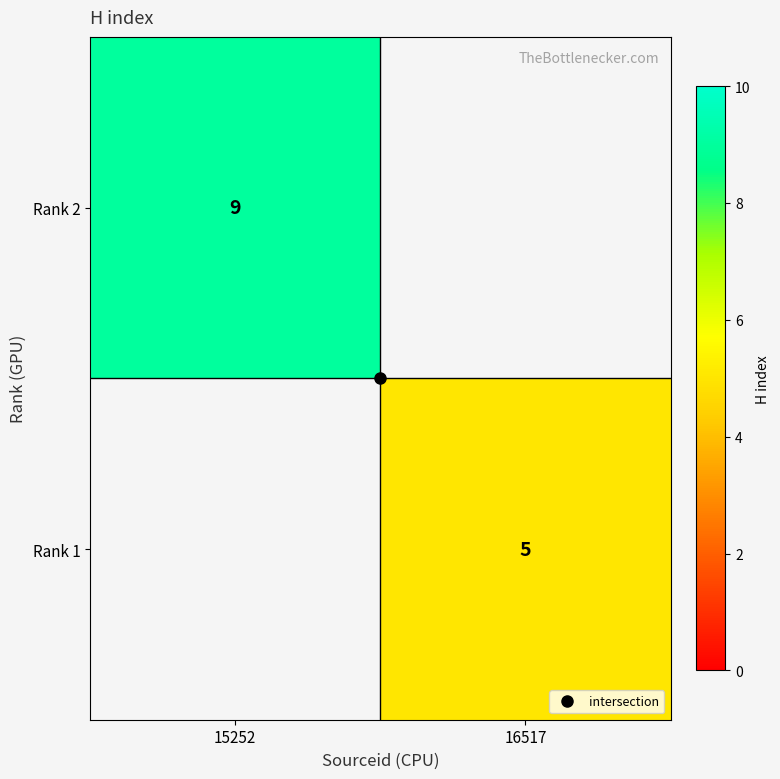

At how many categories does at least one series exceed 7?

1